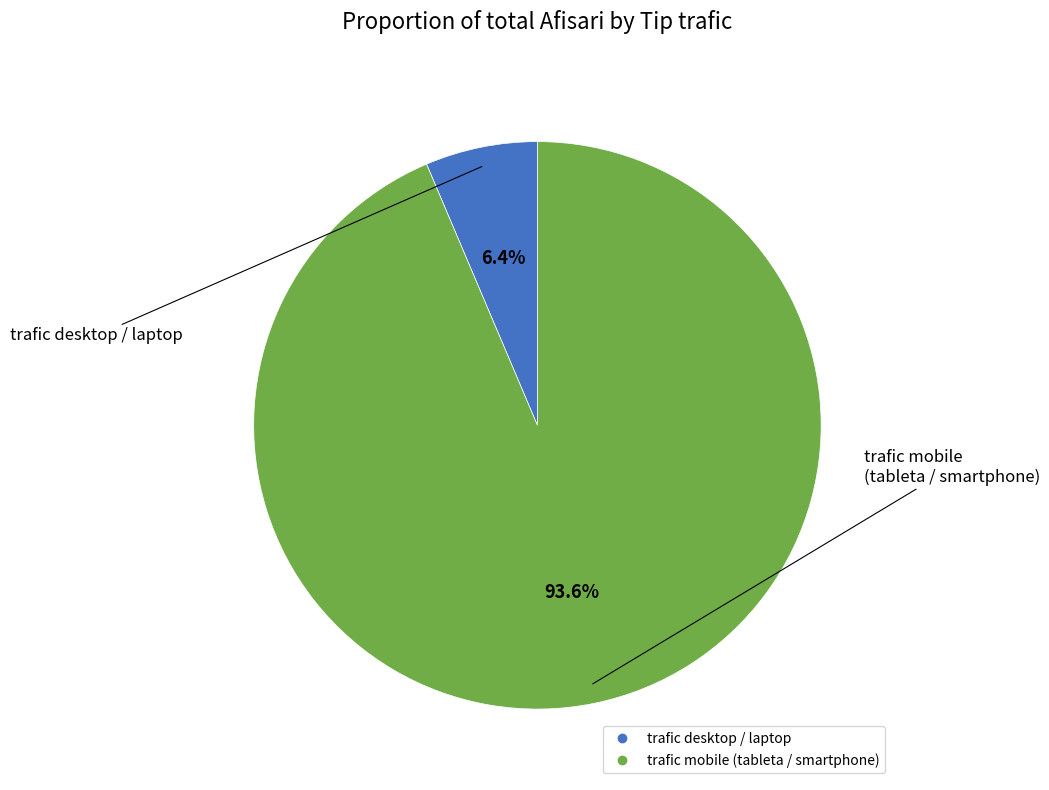

To the nearest percent, what is the average slice percentage?

50%